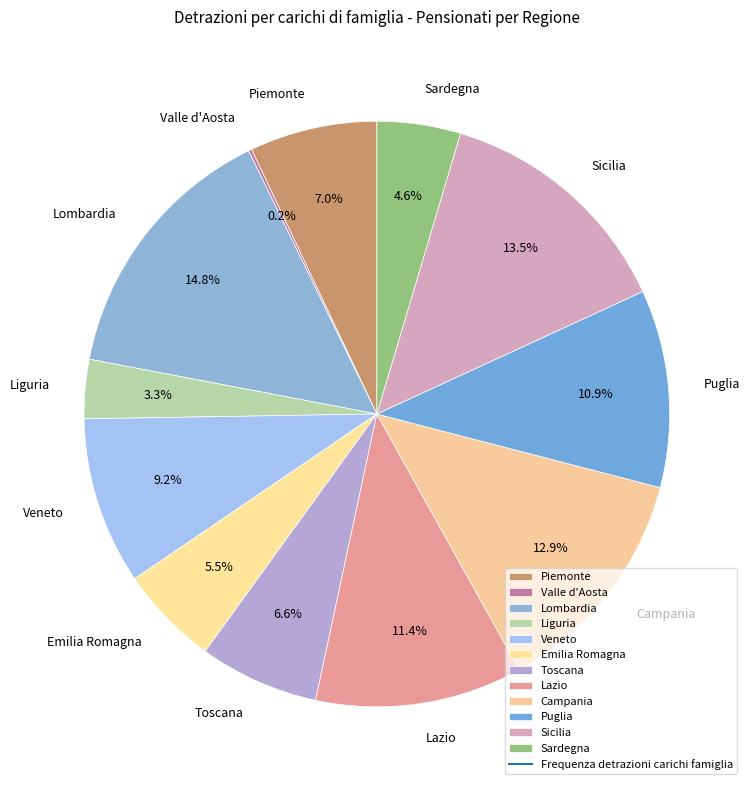

Which slice is the largest?

Lombardia